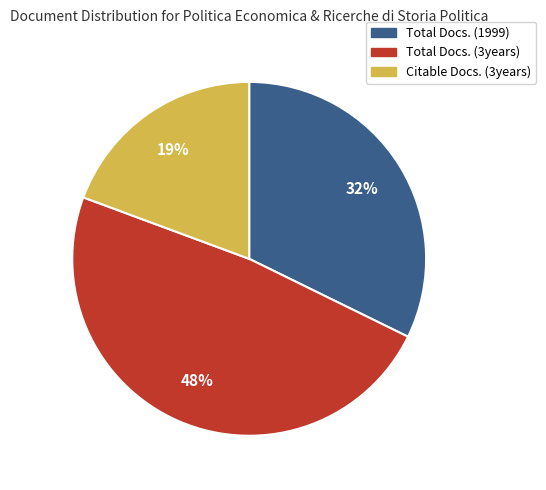

Which slice is the largest?

Total Docs. (3years)